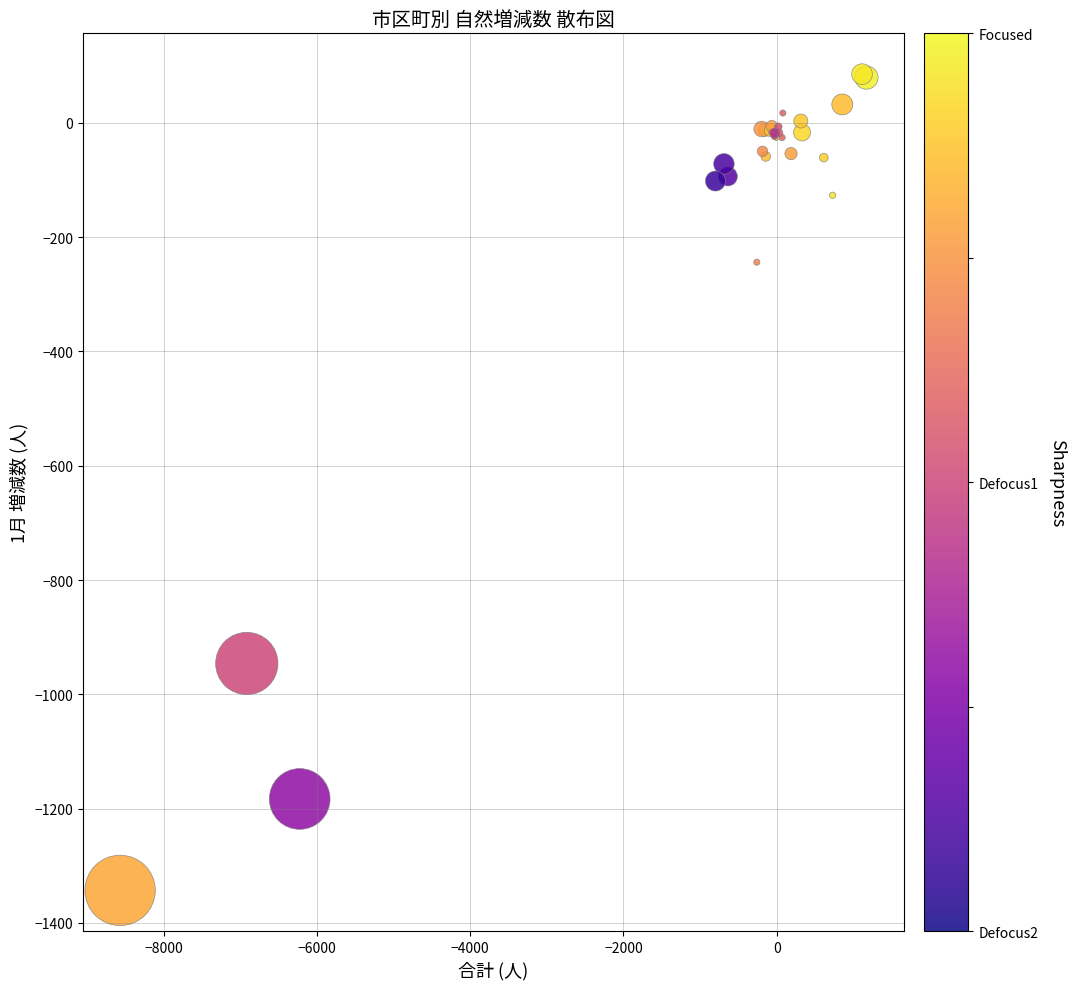

What Y value in the scatter plot is closest to -629?

-946